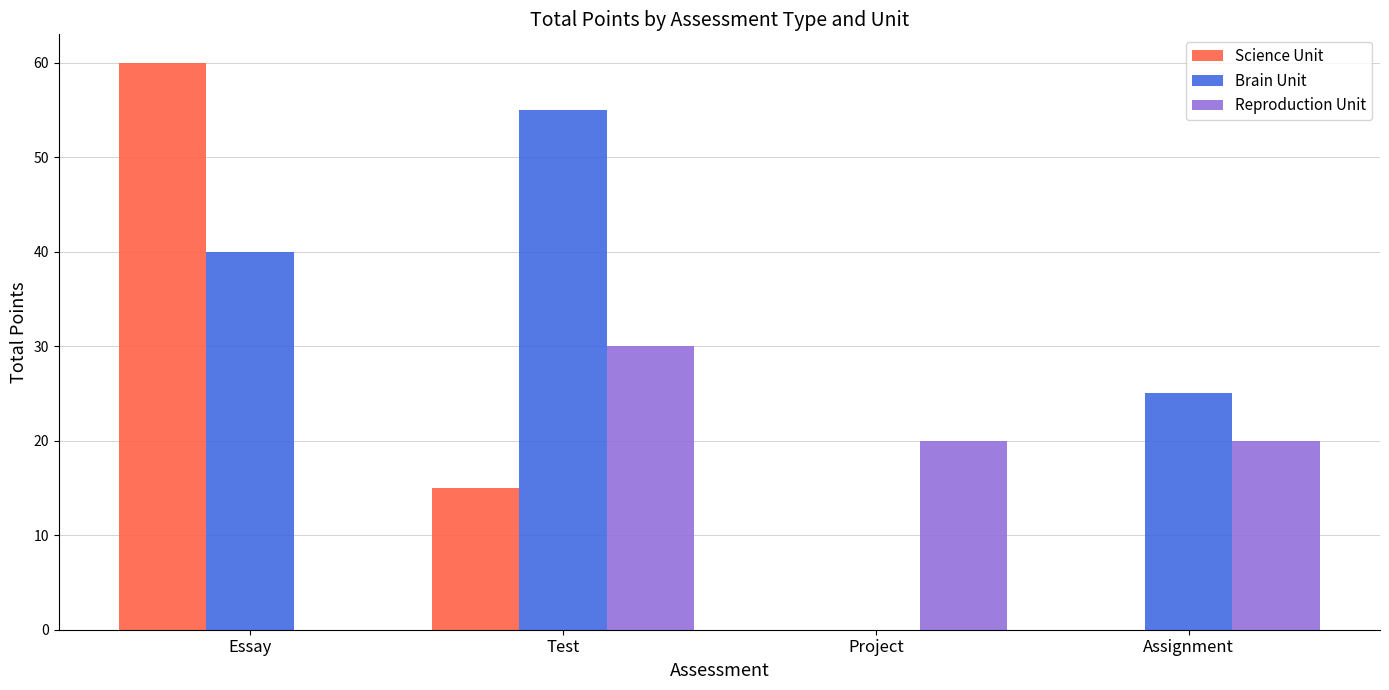

What is the sum of all Science Unit values?

75